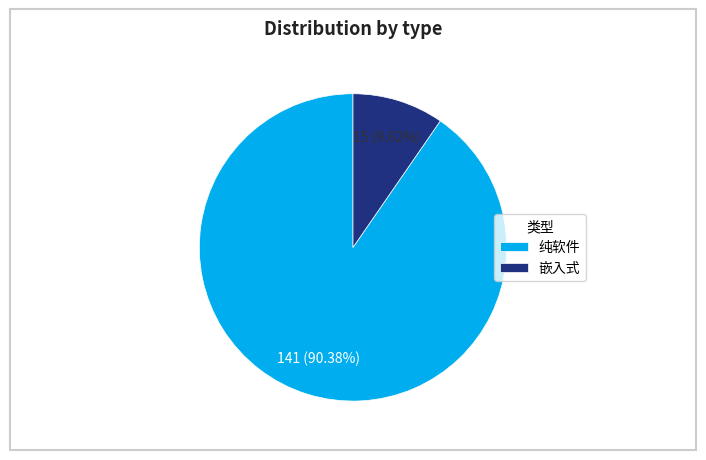

To the nearest percent, what is the average slice percentage?

50%